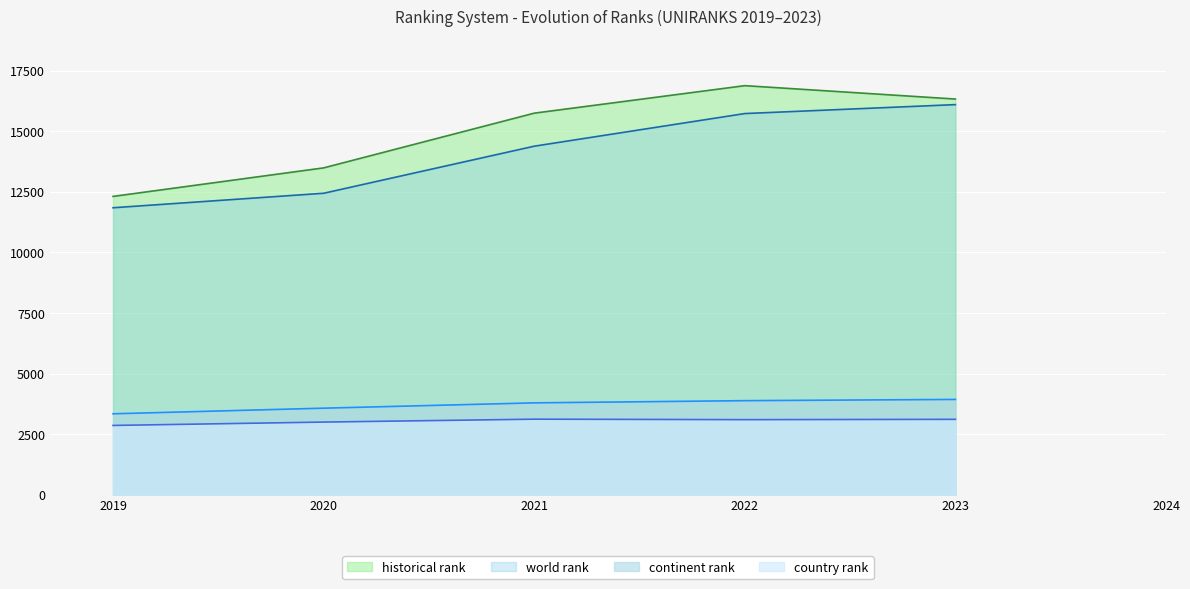

Between 2021 and 2023, which series saw the biggest shift?

world rank